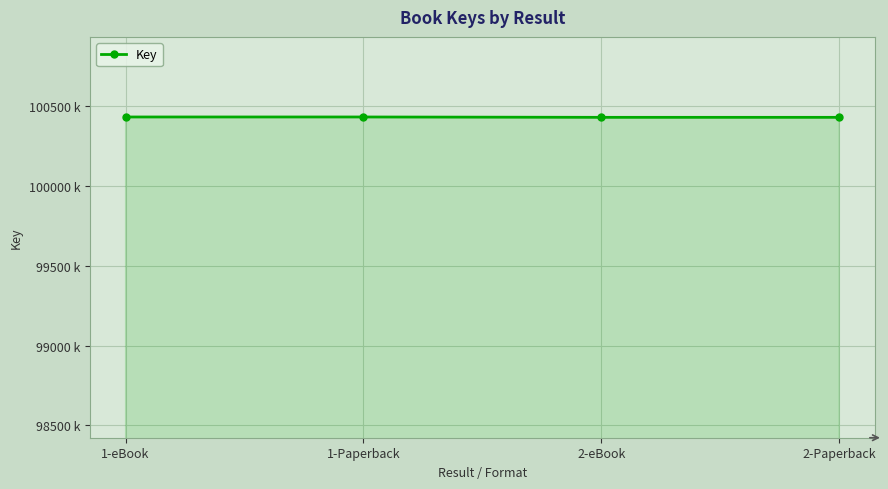

What is the label of the 1st point from the left?

1-eBook